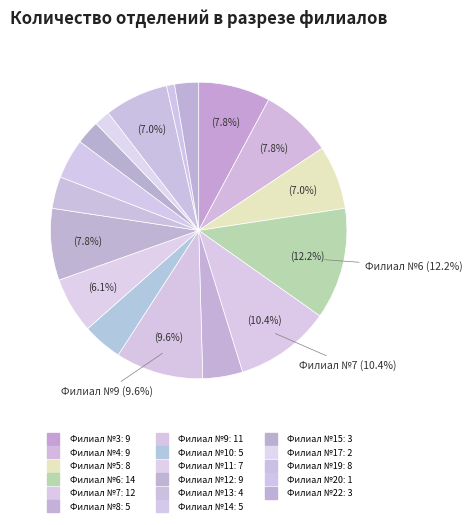

Count the number of slices in the pie.

17